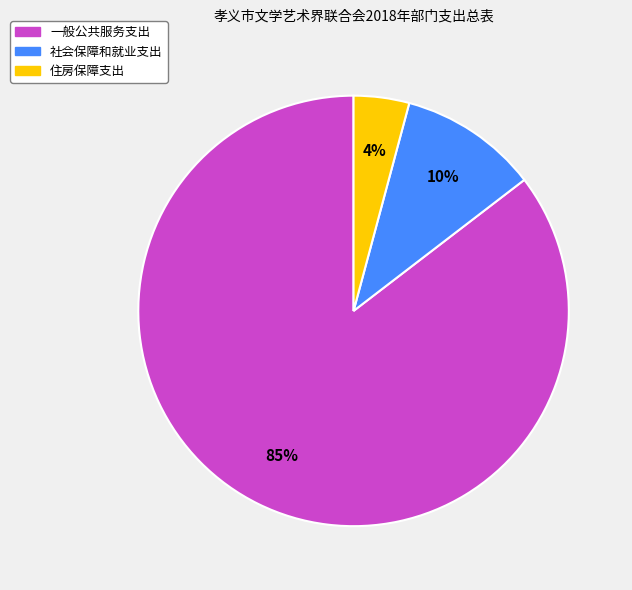

To the nearest percent, what is the average slice percentage?

33%